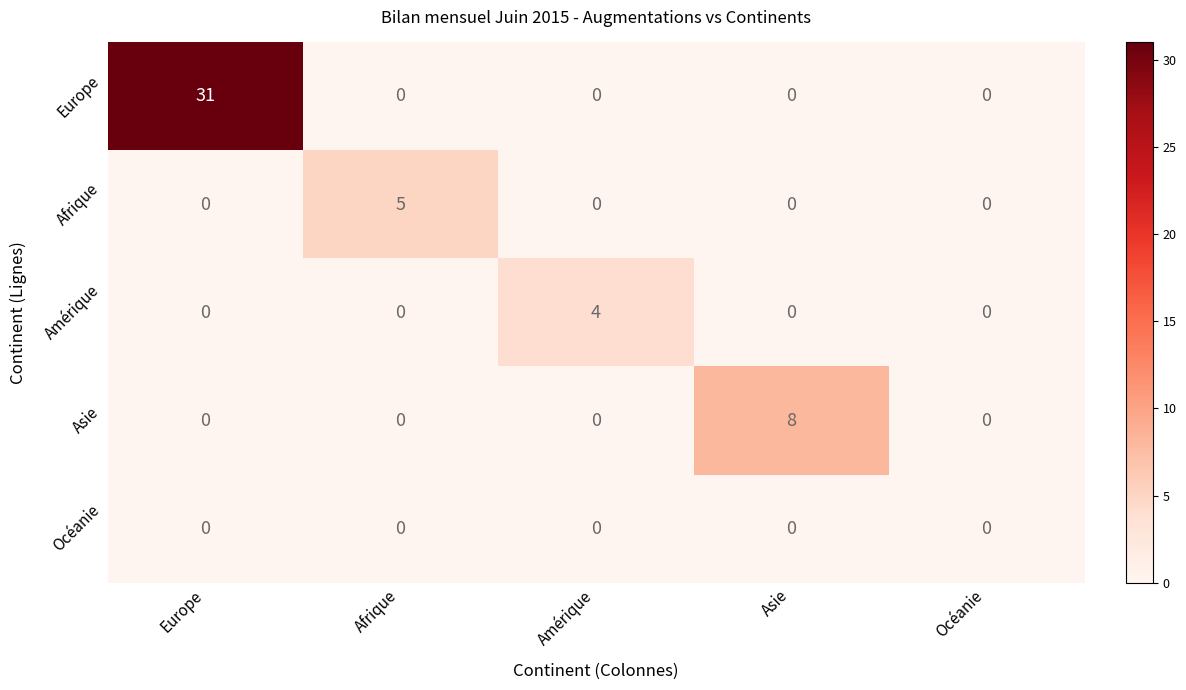

Which series has the largest total across all categories?

Europe